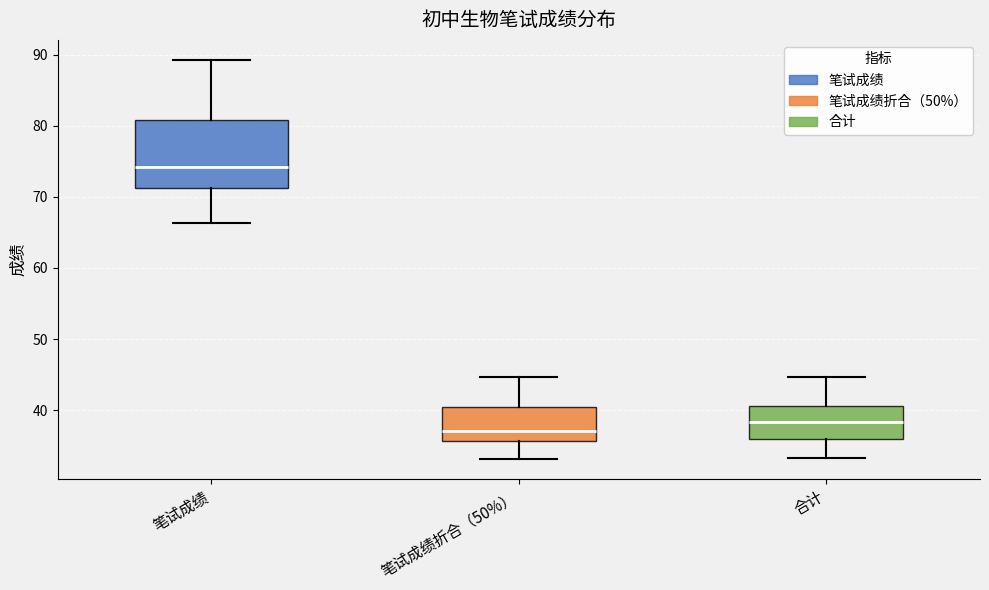

Reading left to right, read every box against the y-axis: the position of its median line, the range the box covers, and the ends of its whiskers. The values are not printed on the chart, so give them approximately, as read against the axis.

笔试成绩: median 74, box 71 to 81, whiskers 66 to 89
笔试成绩折合（50%）: median 37, box 36 to 40, whiskers 33 to 45
合计: median 38, box 36 to 41, whiskers 33 to 45